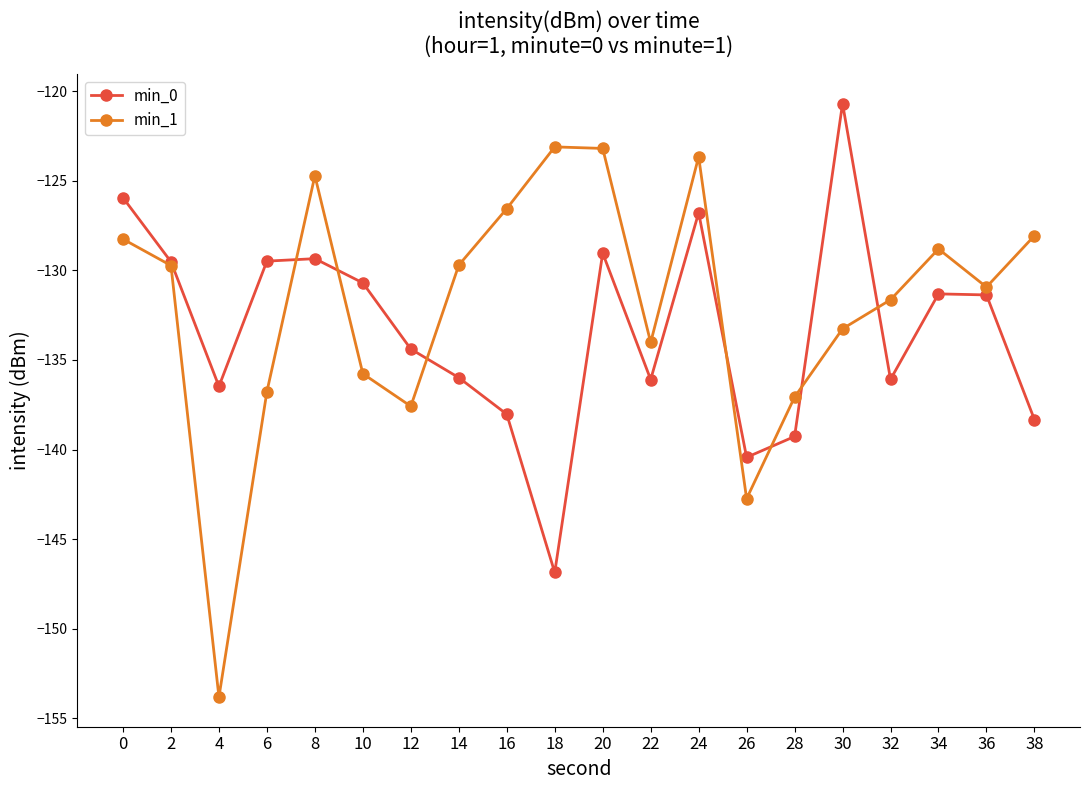

Which category has the lowest value in the min_0 series?

18